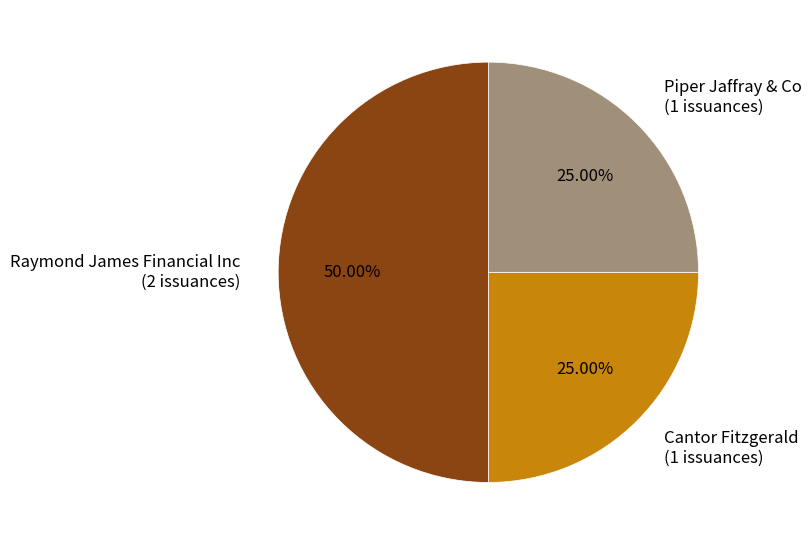

The Cantor Fitzgerald slice represents 11% of the pie. True or false?

False